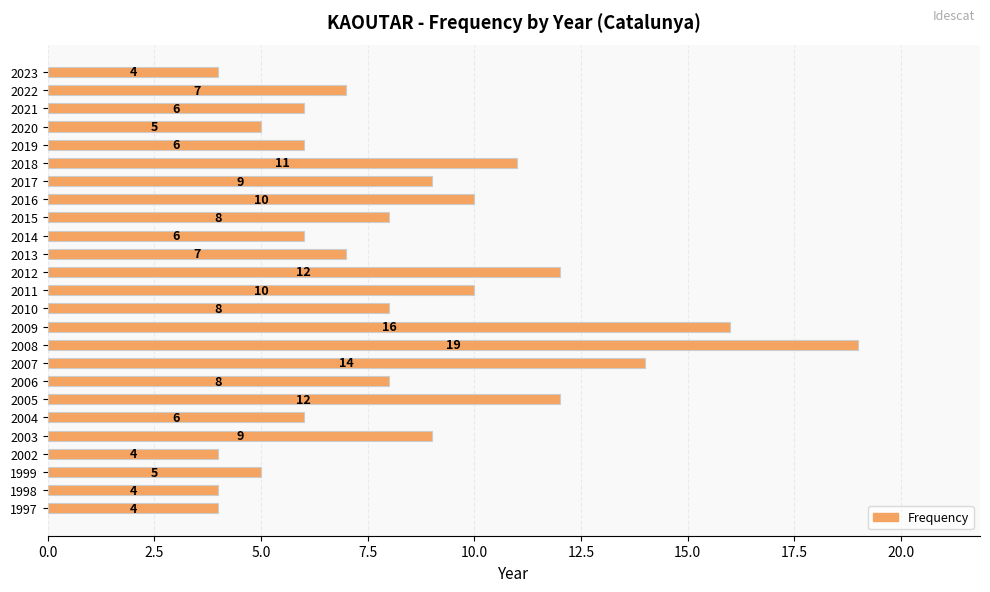

What is the maximum value shown in the chart?

19